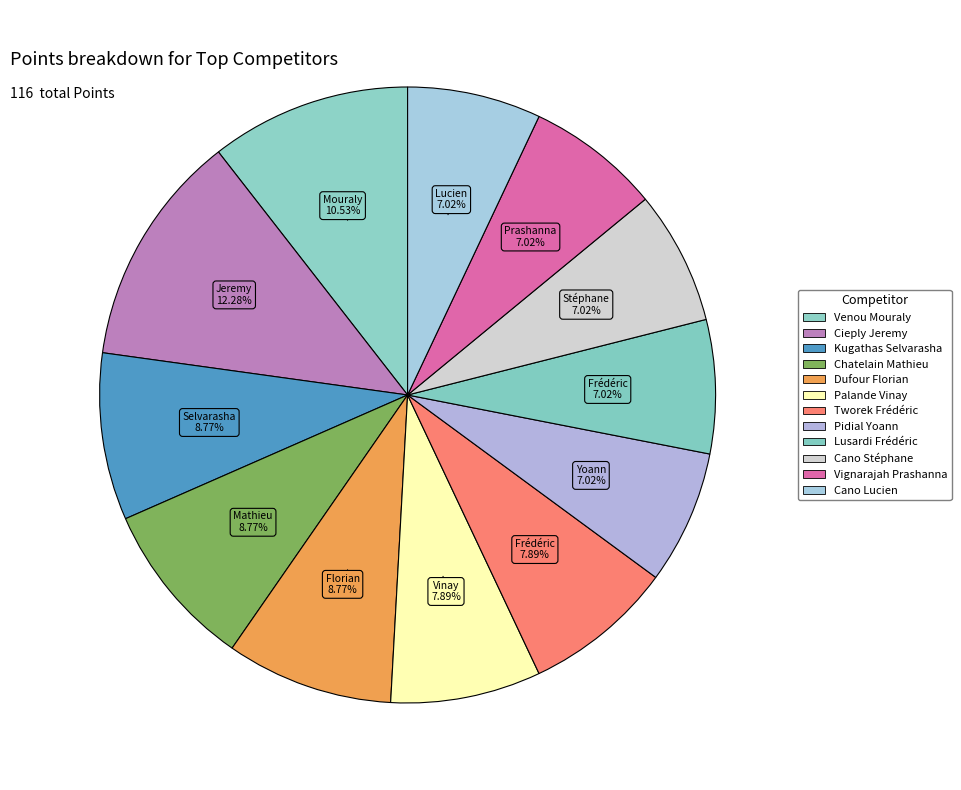

What is the change in value from Kugathas Selvarasha to Palande Vinay?

-1